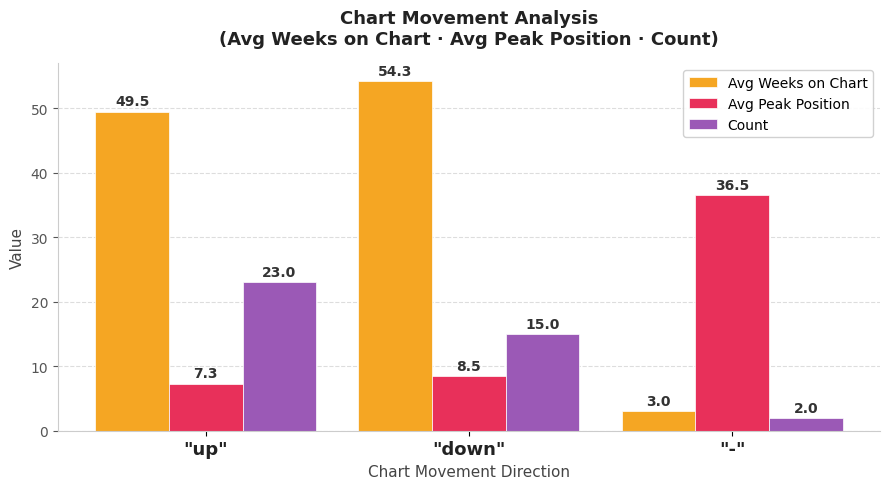

The Avg Weeks on Chart series shows 30.5 at "down". True or false?

False